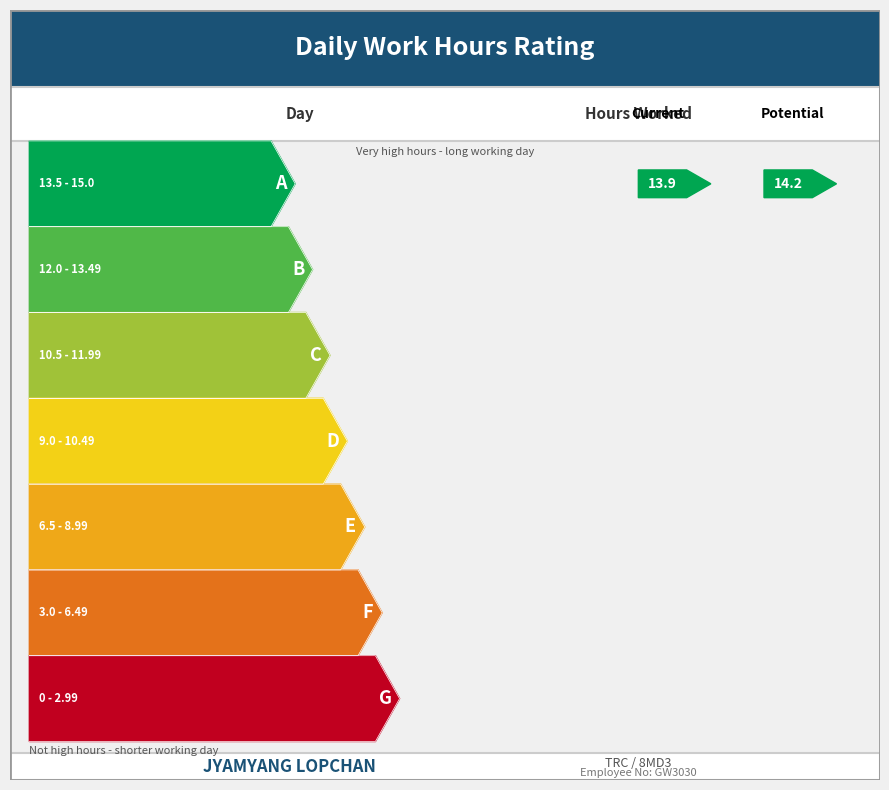

What is the maximum value shown in the chart?

14.2